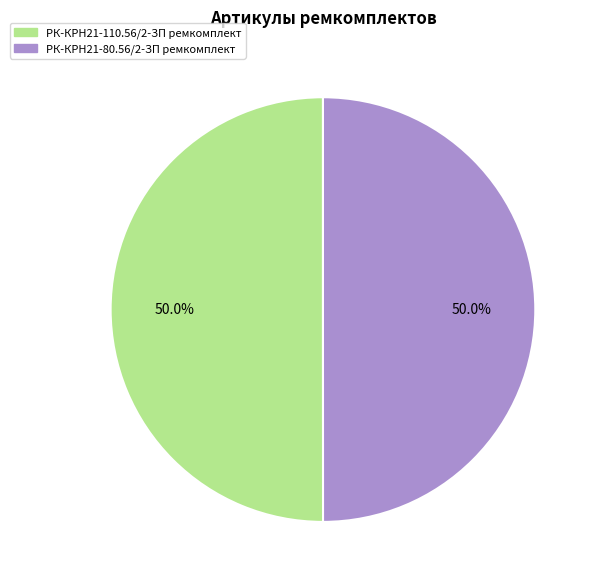

Approximately how many times larger is the value at РК-КРН21-80.56/2-ЗП ремкомплект compared to РК-КРН21-110.56/2-ЗП ремкомплект?

1.0